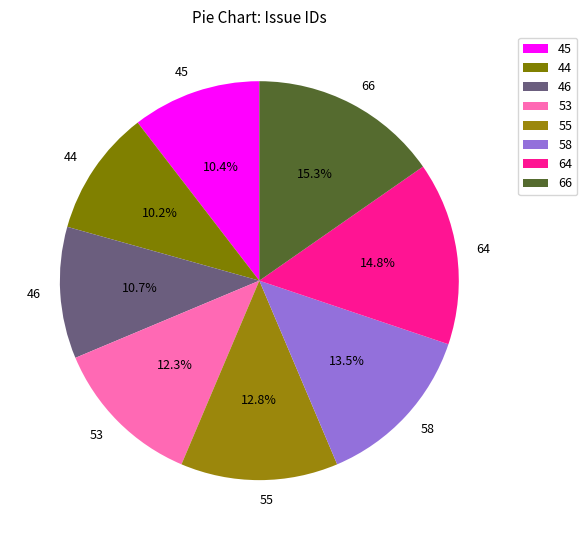

Between 58 and 53, which is larger?

58